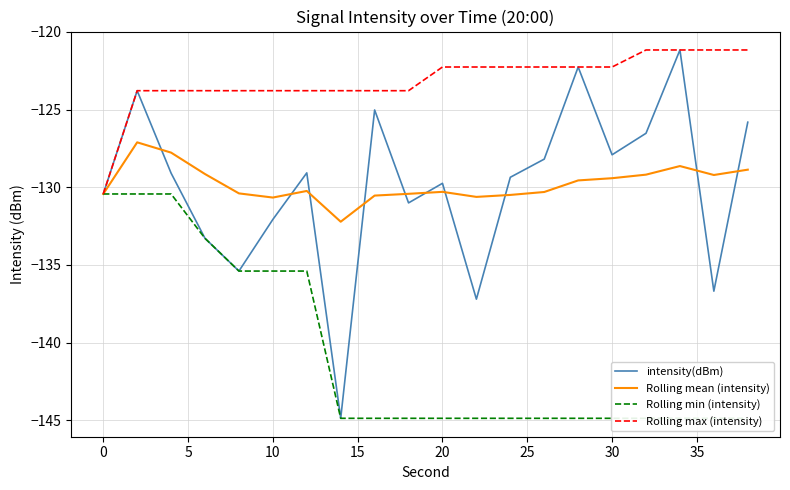

At which label does Rolling max (intensity) reach its minimum?

0